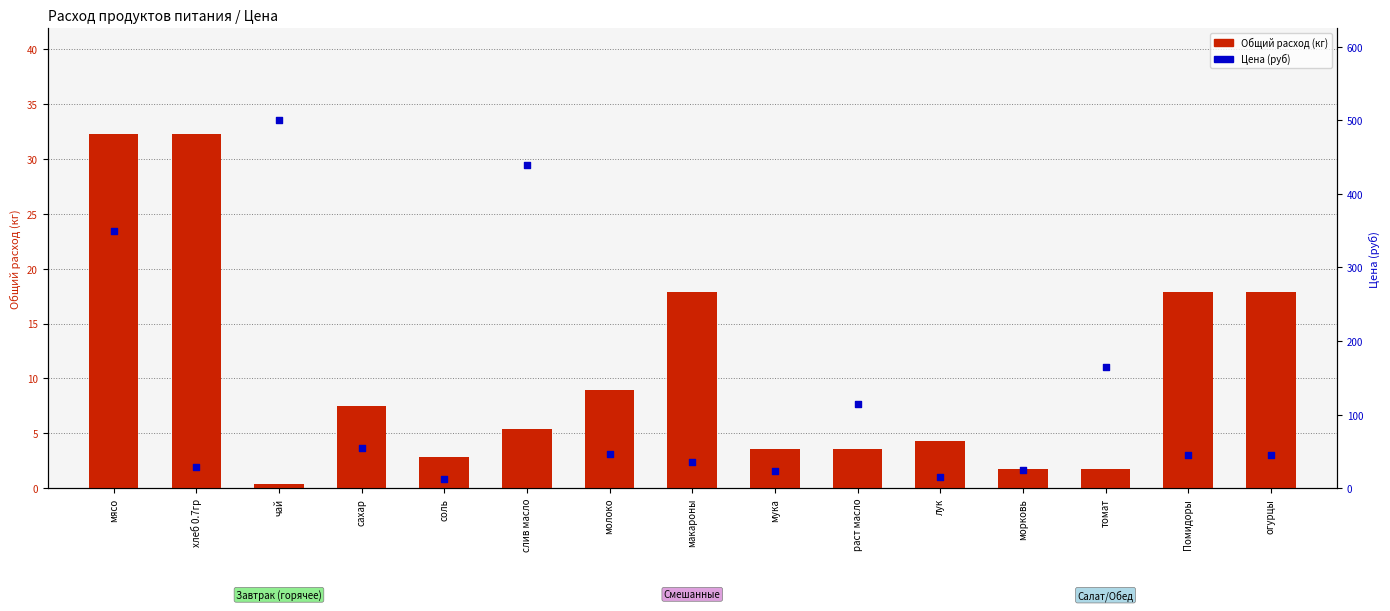

Which series has the largest Y range (max minus min)?

Цена